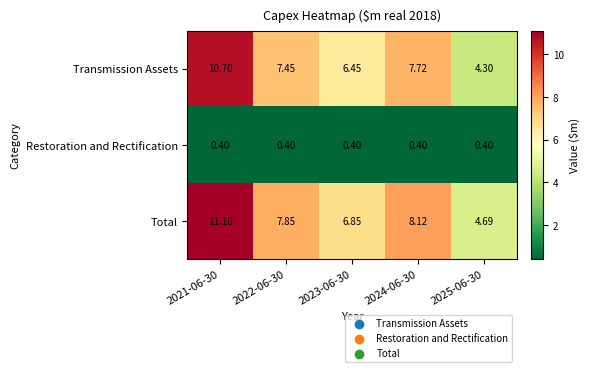

Between 2022-06-30 and 2025-06-30, which series saw the biggest shift?

Total